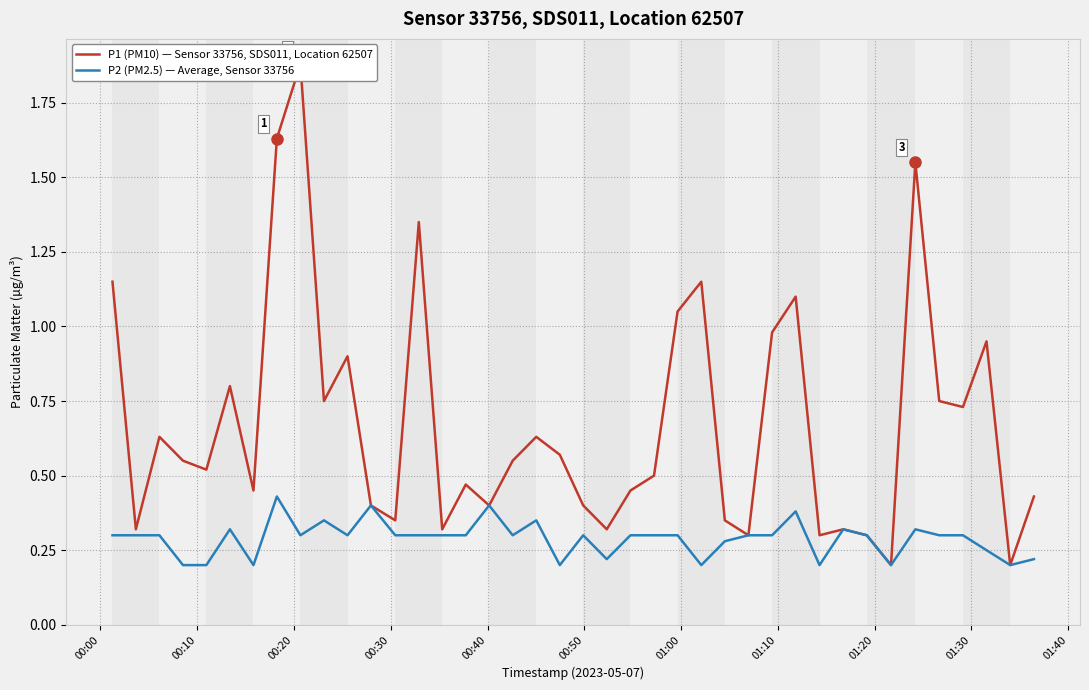

How many P2 (PM2.5) — Average, Sensor 33756 values are between 0 and 1?

40